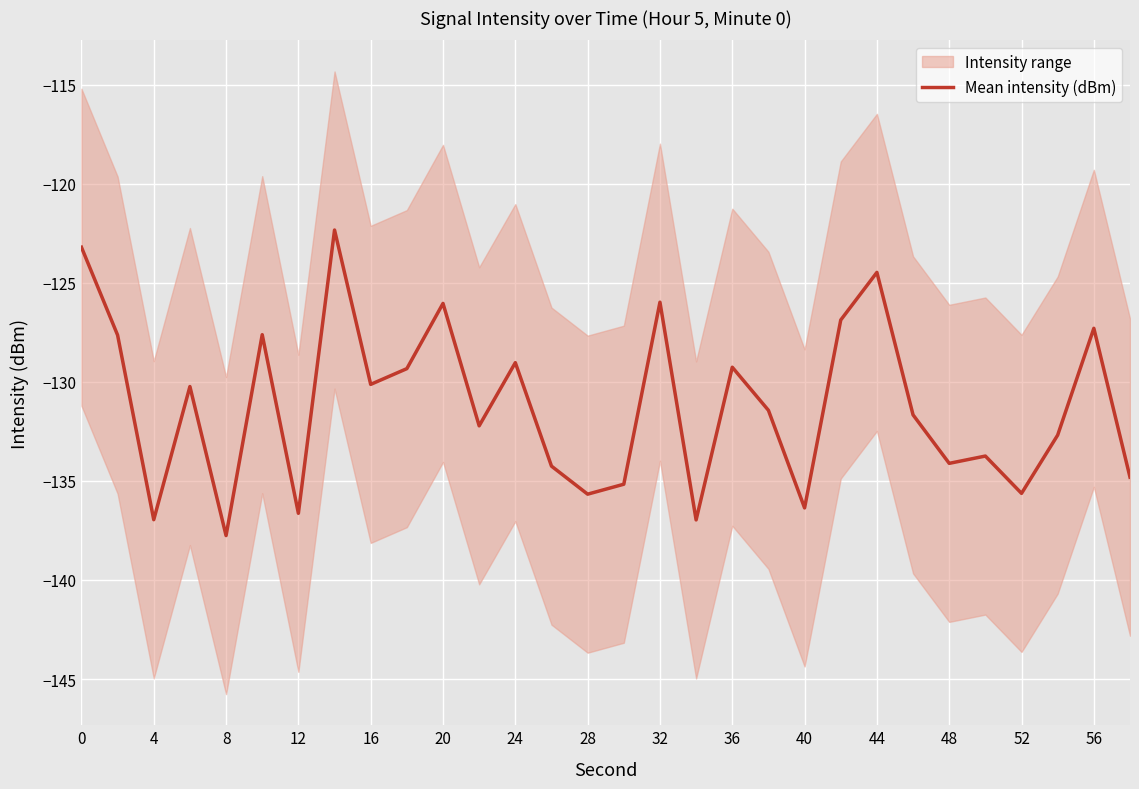

The Mean intensity (dBm) series shows -193.7 at 48. True or false?

False